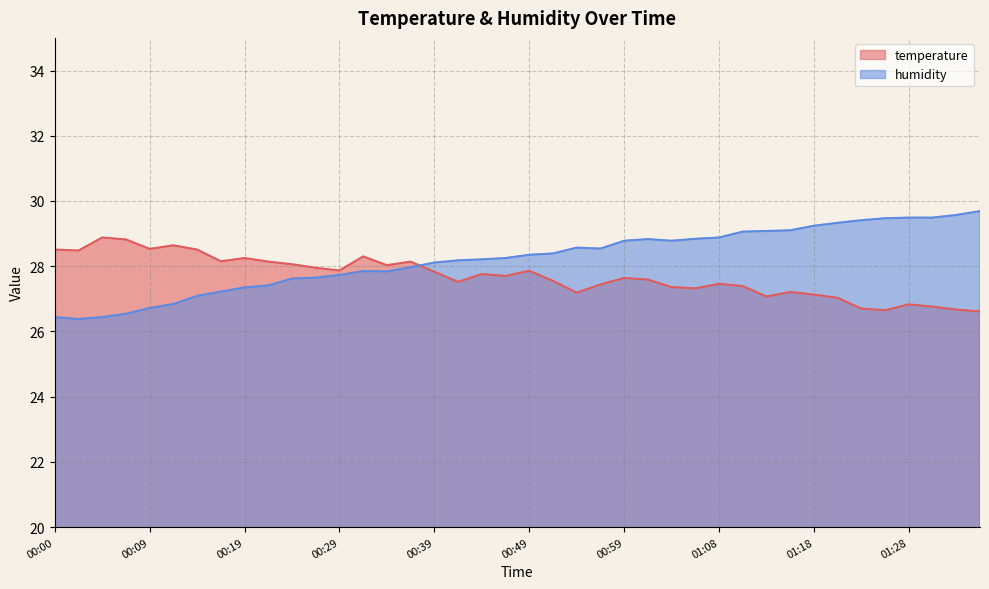

Reading right to left, transcribe all the data shown in this chart.

temperature: 26.6	26.7	26.8	26.8	26.6	26.7	27.0	27.1	27.2	27.1	27.4	27.5	27.3	27.4	27.6	27.6	27.4	27.2	27.6	27.9	27.7	27.8	27.5	27.8	28.1	28.0	28.3	27.9	27.9	28.1	28.1	28.2	28.1	28.5	28.6	28.5	28.8	28.9	28.5	28.5
humidity: 29.7	29.6	29.5	29.5	29.5	29.4	29.3	29.2	29.1	29.1	29.1	28.9	28.8	28.8	28.8	28.8	28.5	28.6	28.4	28.4	28.2	28.2	28.2	28.1	28.0	27.8	27.9	27.7	27.6	27.6	27.4	27.4	27.2	27.1	26.8	26.7	26.5	26.4	26.4	26.4